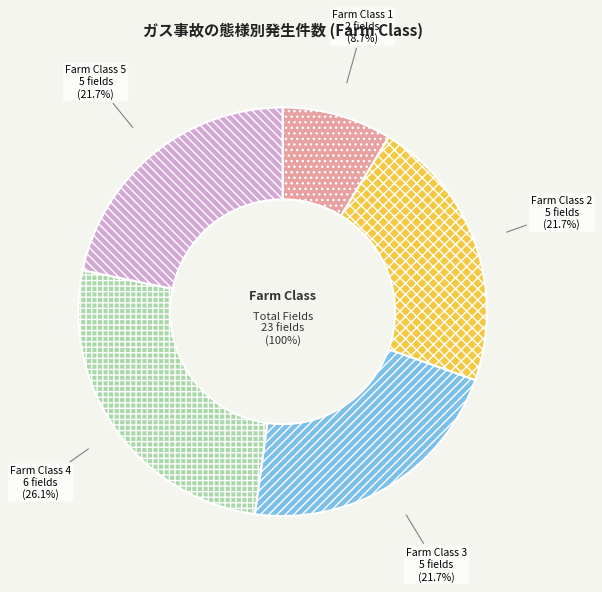

Is there a majority slice in this chart?

No